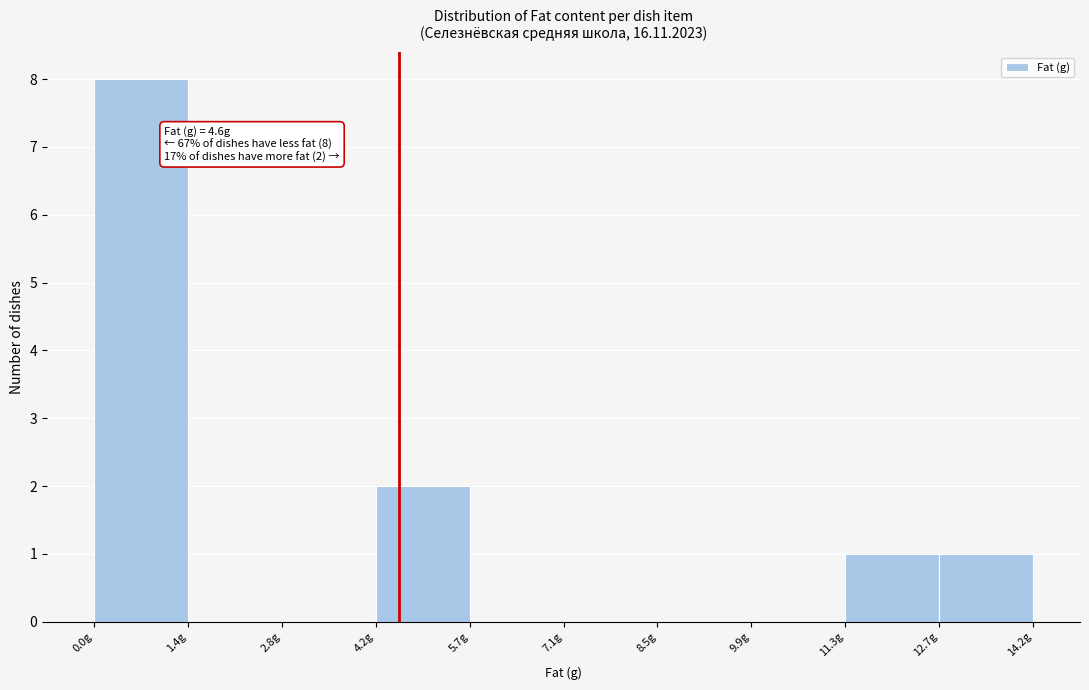

Which range on the x-axis has the tallest bar?

0.0 to 1.4